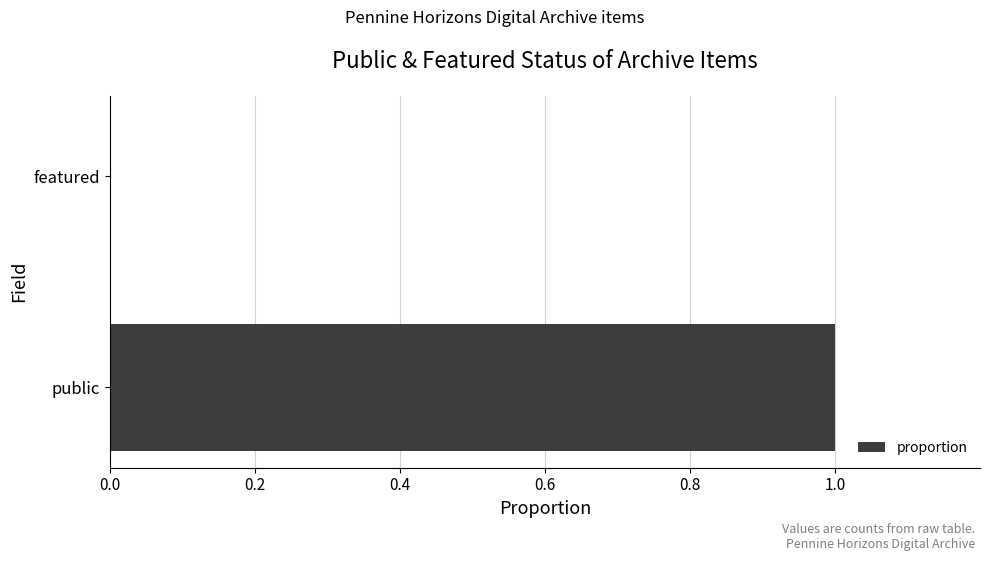

Is it true that the value at featured is 0?

True